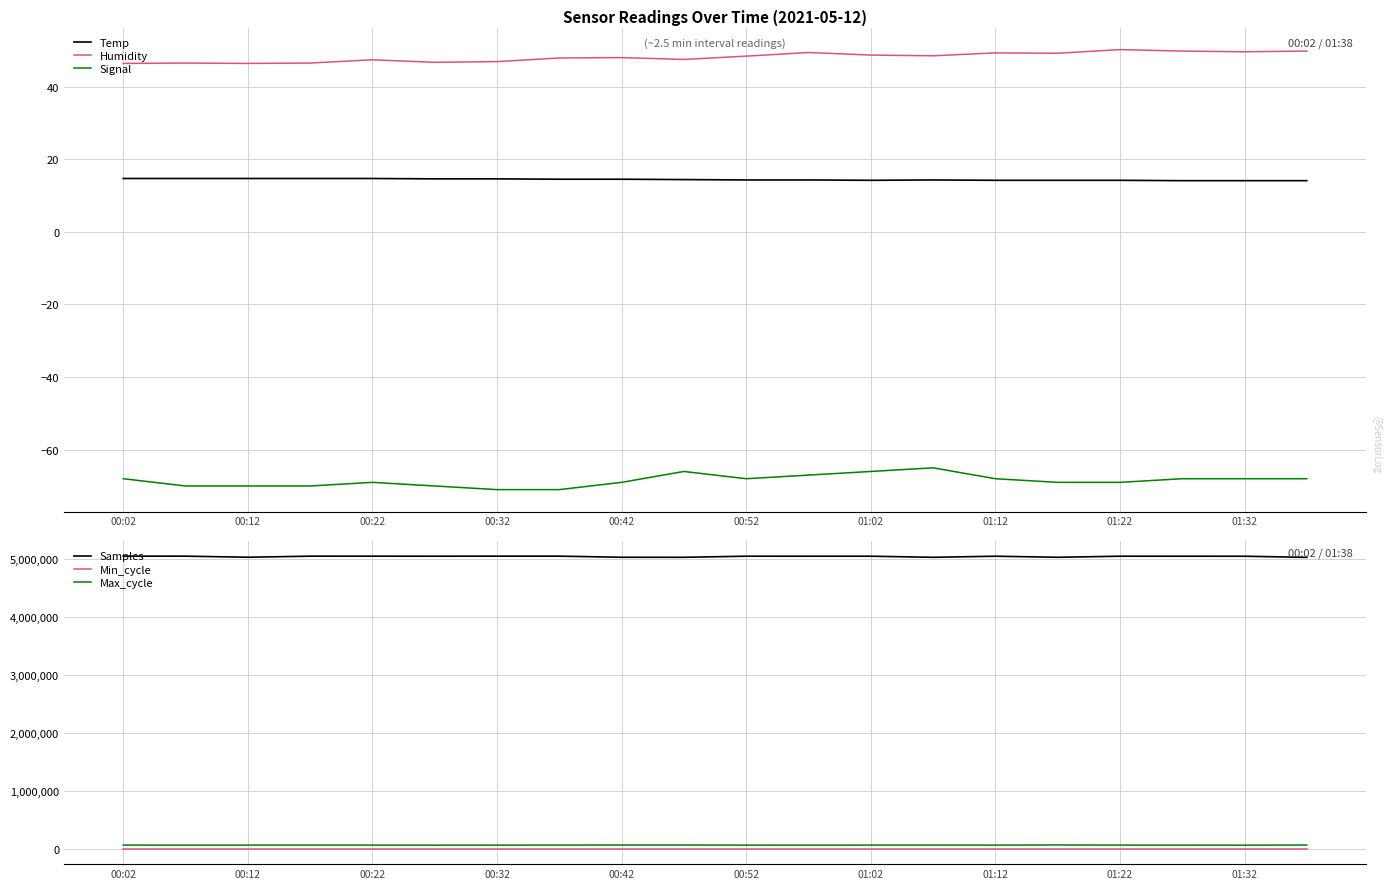

Is this an area chart (filled region under the line)?

No